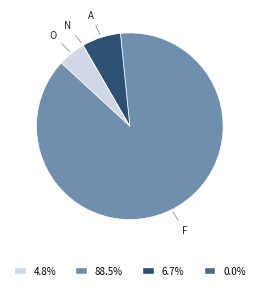

What is the largest slice in the pie chart?

F